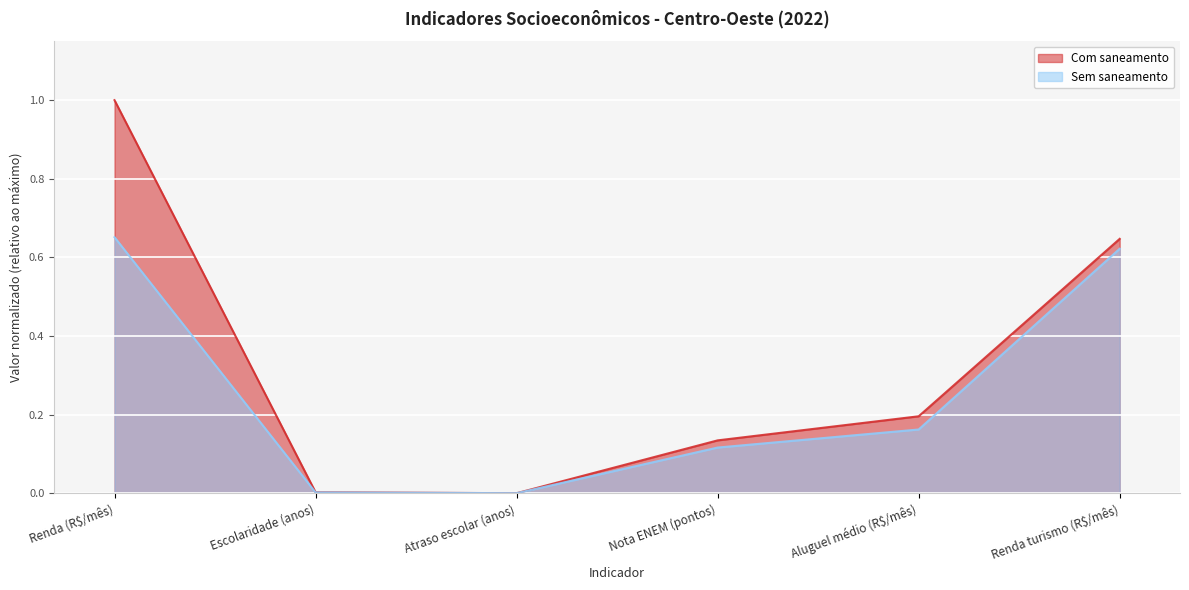

How many lines are shown in the chart?

2